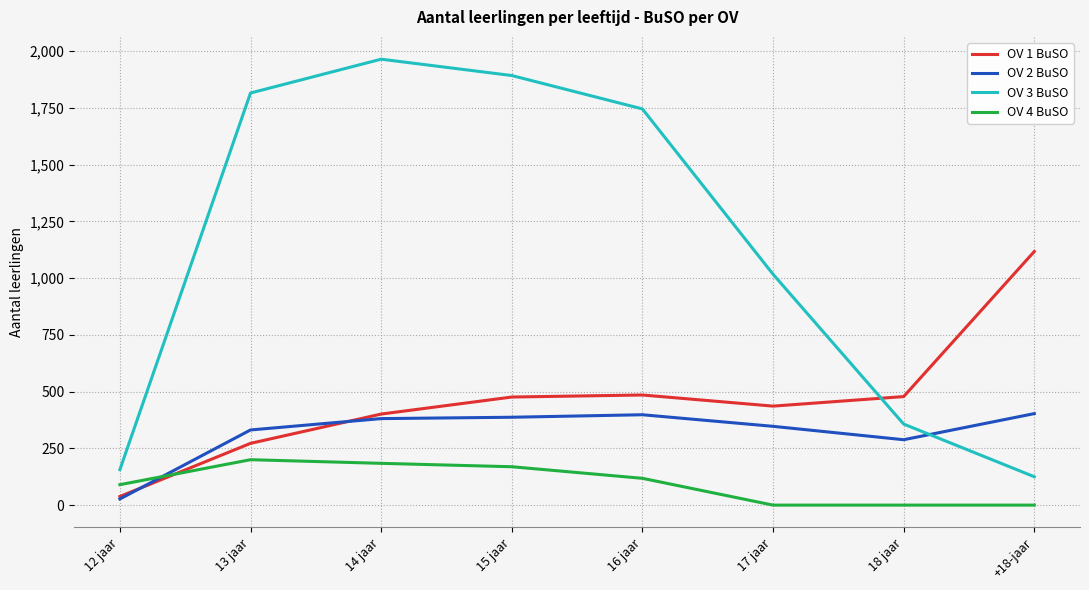

True or false: OV 3 BuSO and OV 4 BuSO intersect in this chart.

False